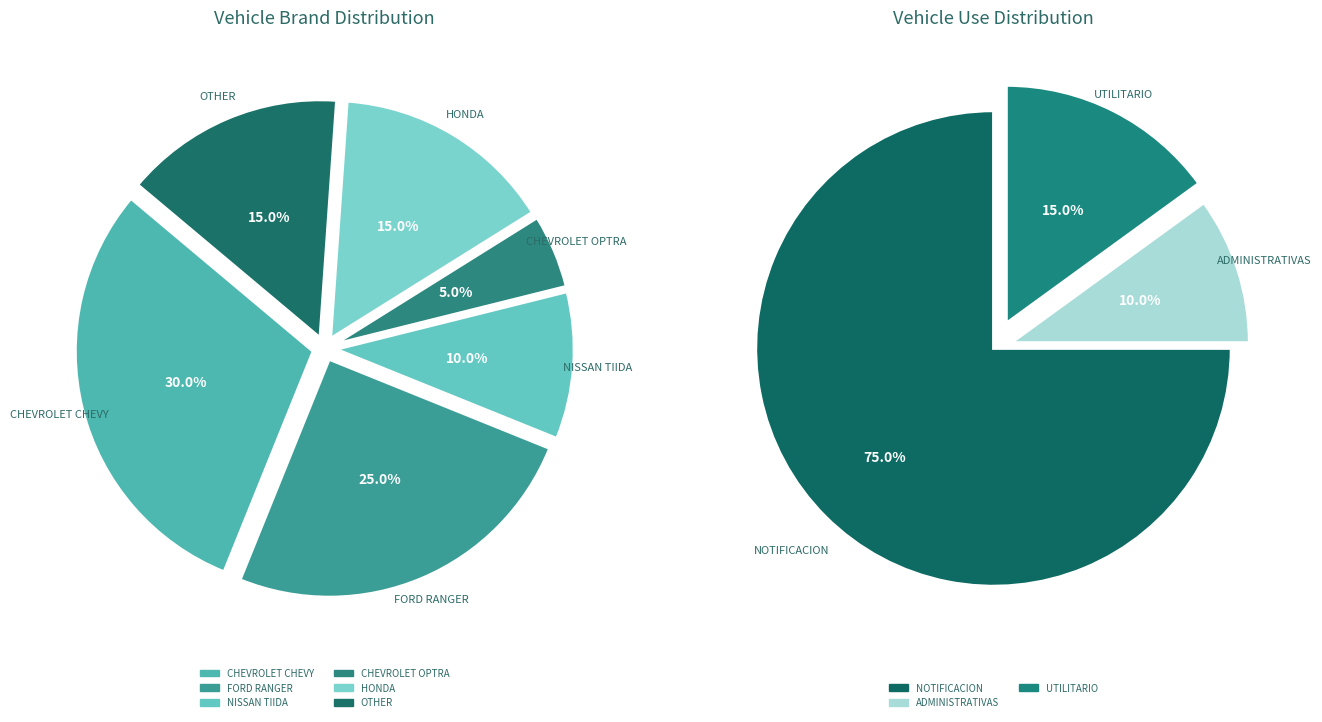

How many slices are in this pie chart?

6